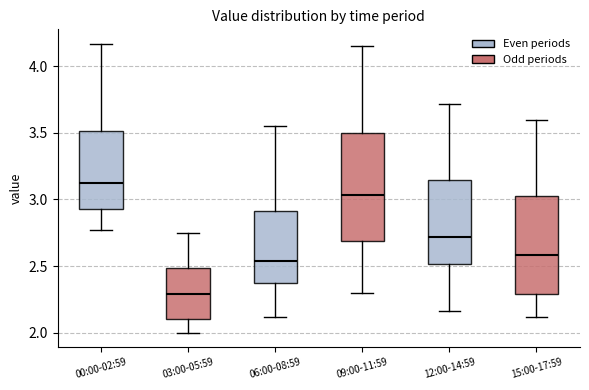

Which box is the tallest, from its lower edge to its upper edge?

09:00-11:59